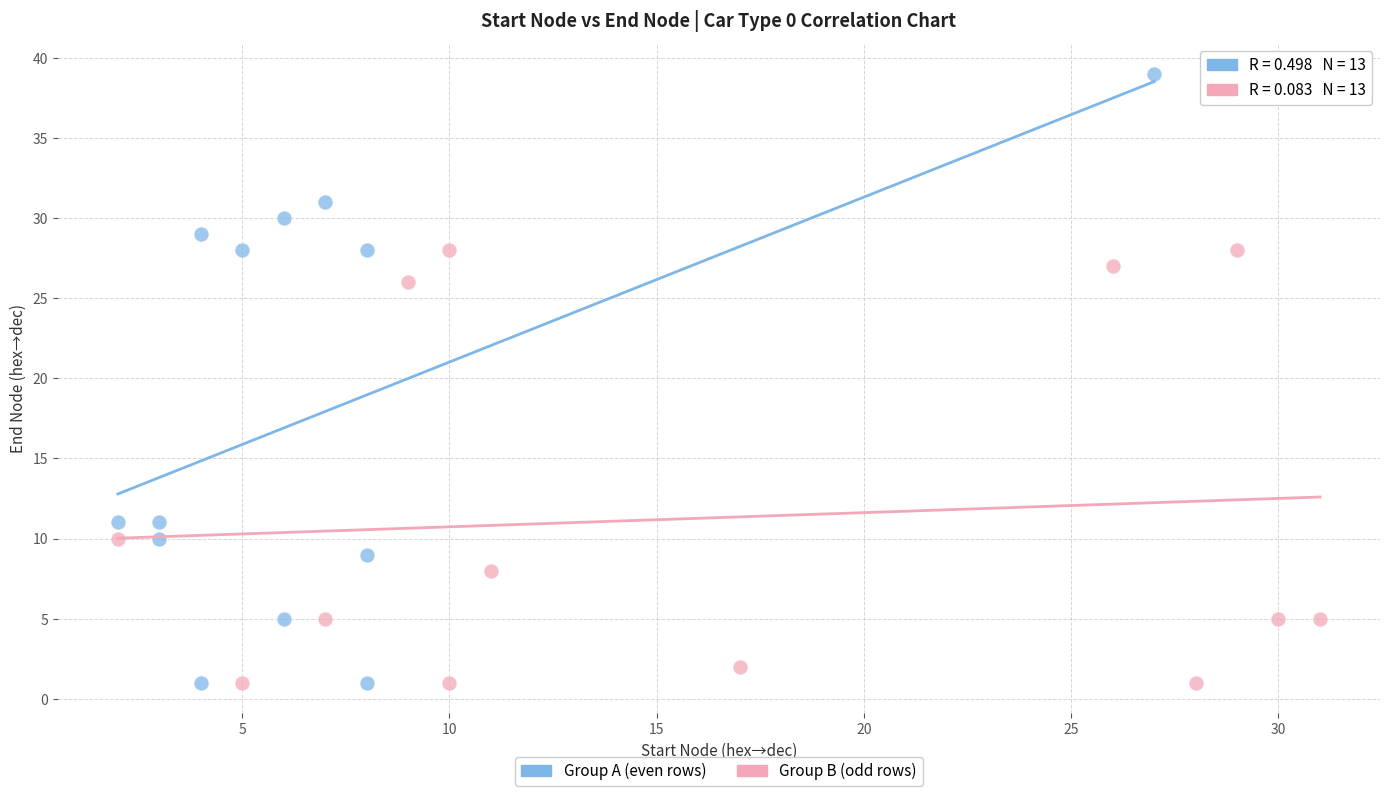

Which series has the largest Y range (max minus min)?

Group A (even rows)